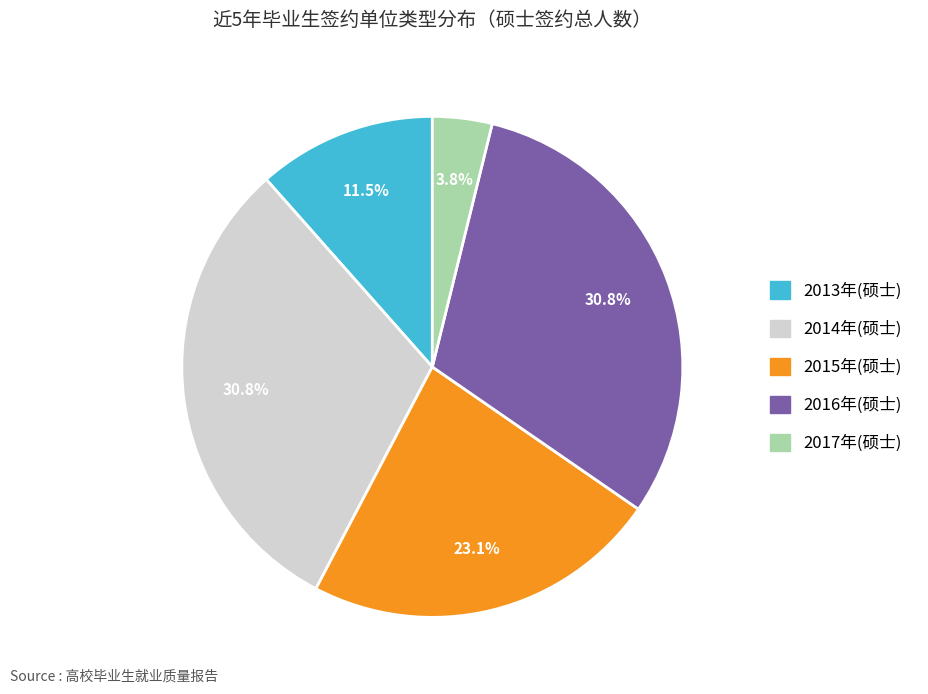

Which slice is the smallest?

2017年(硕士)